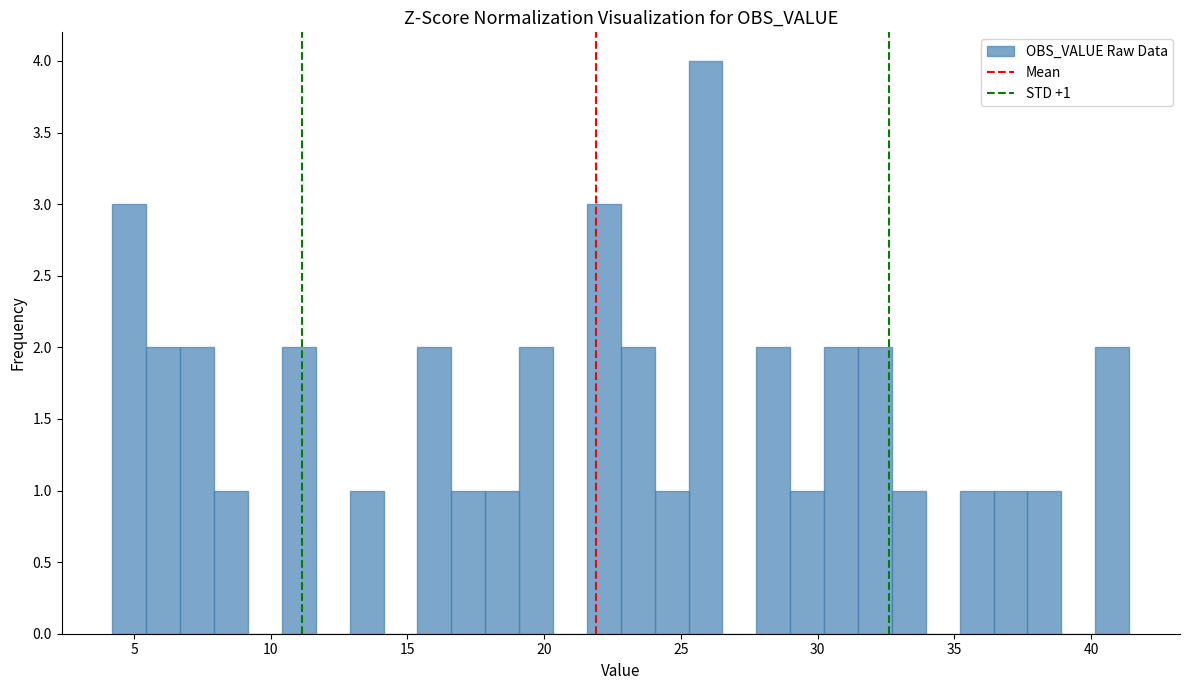

Read against the x-axis, roughly where is the centre of the tallest bar?

26.0